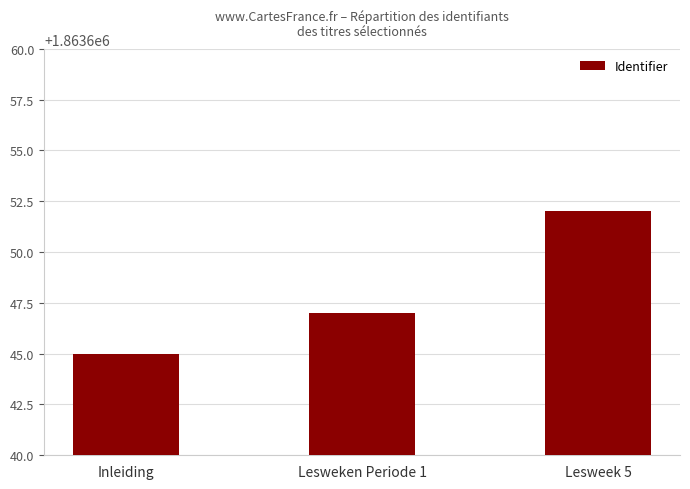

How many data points are less than 1863647?

1